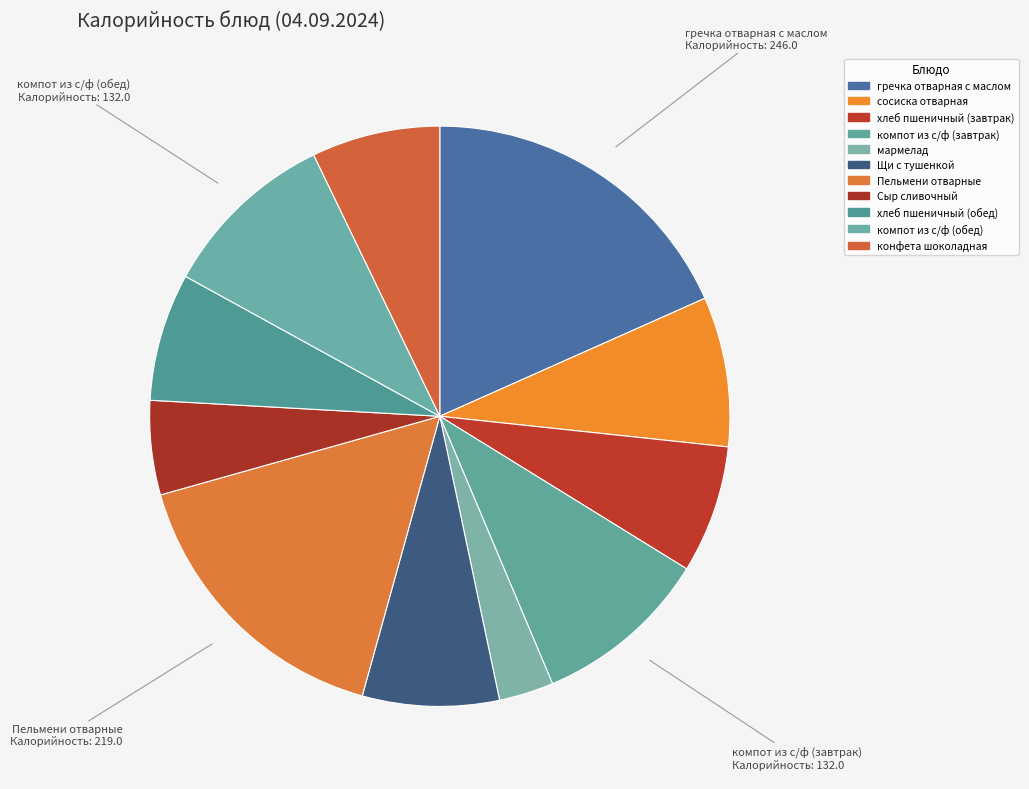

What is the change in value from хлеб пшеничный (завтрак) to компот из с/ф (завтрак)?

+36.4